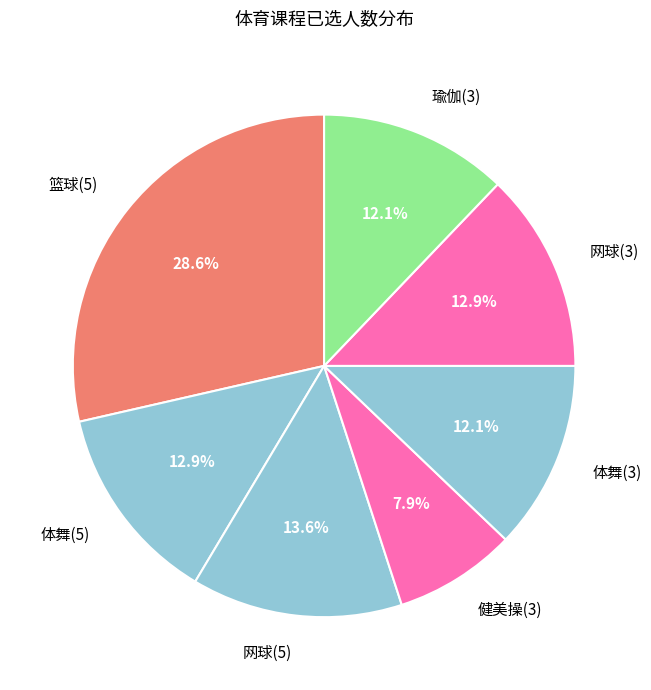

Is there any slice that represents more than half of the pie?

No